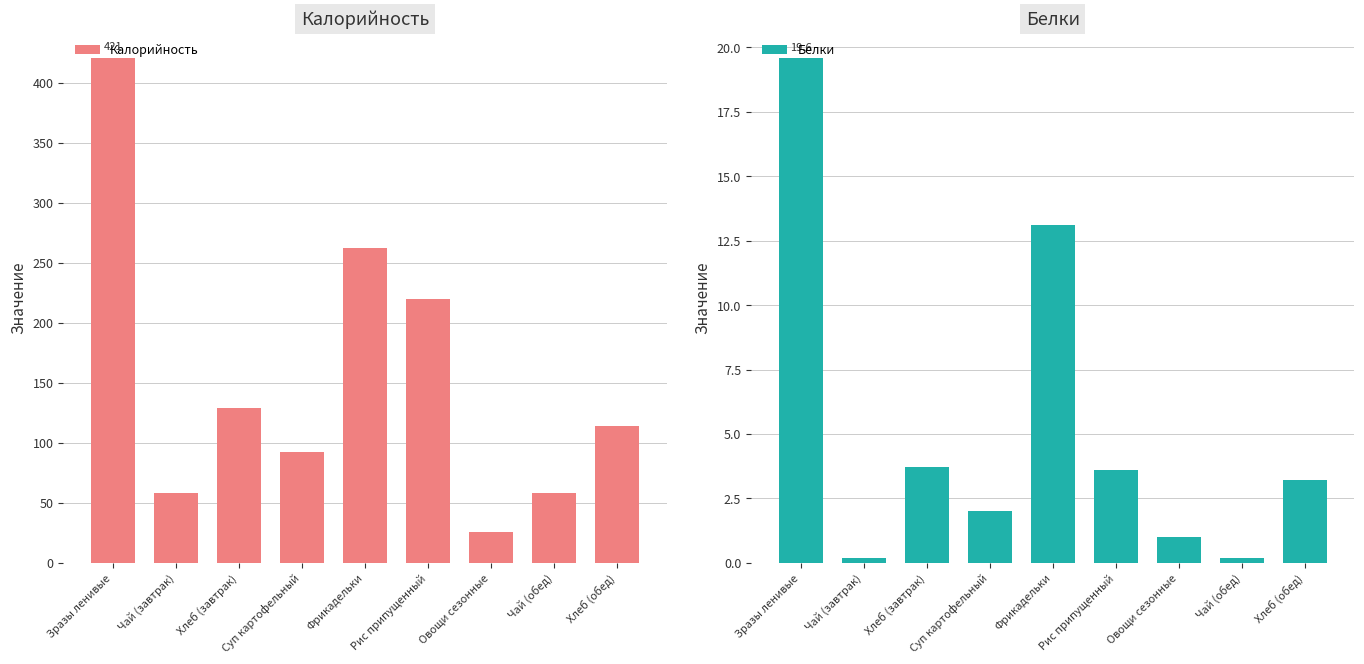

Reading right to left, what are all the values shown in this chart?

Калорийность: Хлеб (обед)=114.0	Чай (обед)=58.0	Овощи сезонные=26.0	Рис припущенный=220.0	Фрикадельки=262.0	Суп картофельный=92.0	Хлеб (завтрак)=129.0	Чай (завтрак)=58.0	Зразы ленивые=421.0
Белки: Хлеб (обед)=3.2	Чай (обед)=0.2	Овощи сезонные=1.0	Рис припущенный=3.6	Фрикадельки=13.1	Суп картофельный=2.0	Хлеб (завтрак)=3.7	Чай (завтрак)=0.2	Зразы ленивые=19.6